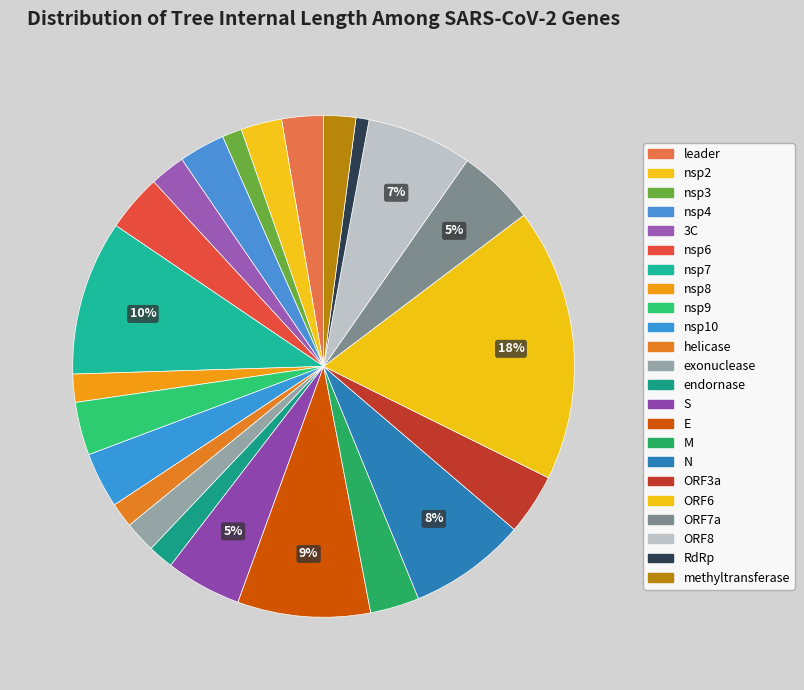

Is the sum of S and leader greater than half?

No